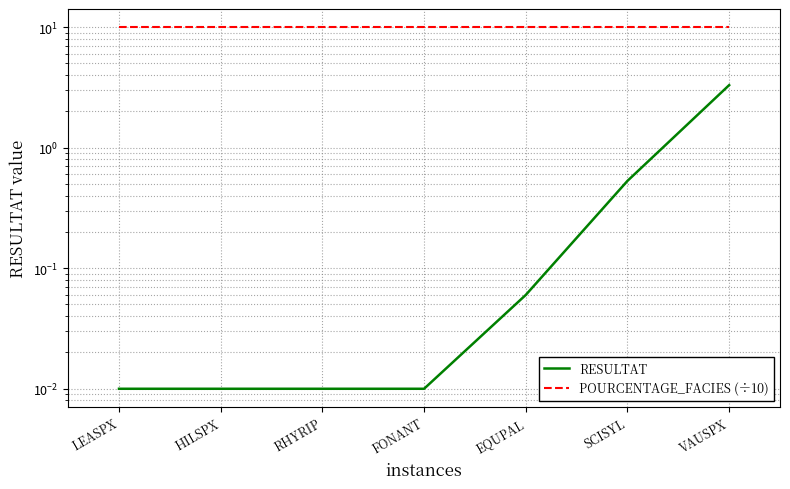

Reading left to right, extract all data points from this chart.

RESULTAT: 0.0	0.0	0.0	0.0	0.1	0.5	3.3
POURCENTAGE_FACIES (÷10): 10.0	10.0	10.0	10.0	10.0	10.0	10.0